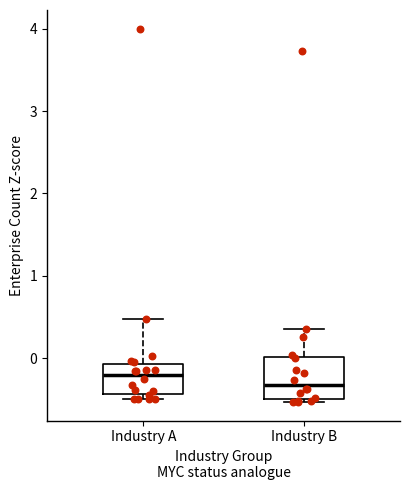

Where does the upper whisker of the box for Industry A end on the y-axis? The values are not printed on the chart, so give them approximately, as read against the axis.

0.5